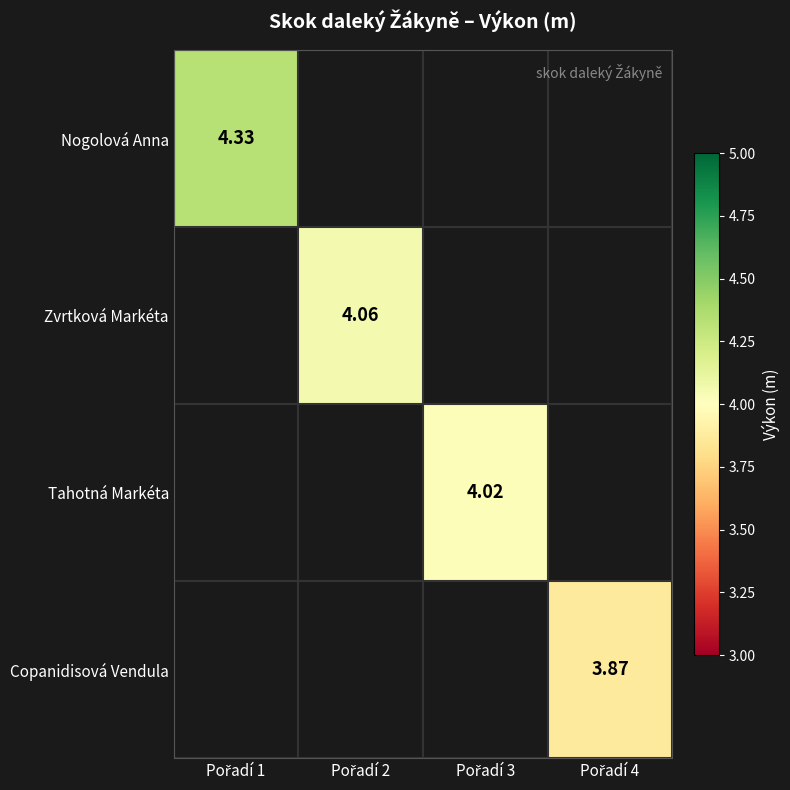

List the labels in order of Nogolová Anna value, largest first.

Pořadí 1, Pořadí 2, Pořadí 3, Pořadí 4